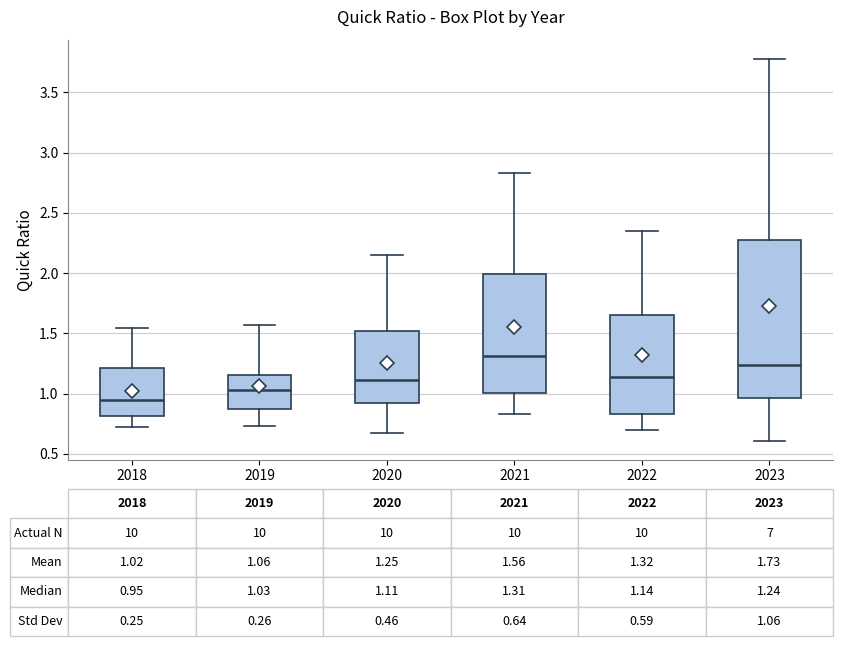

Comparing the boxes themselves (not the whiskers), which one is the tallest?

2023